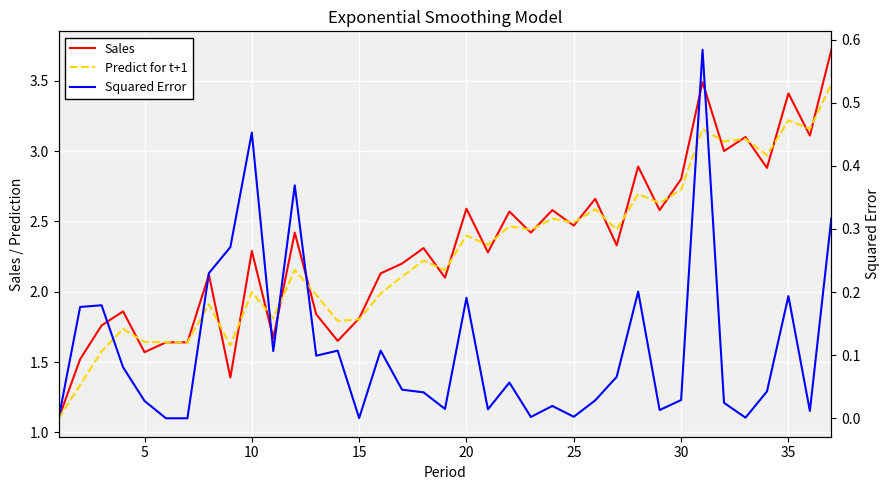

What are all the series names shown in the legend?

Sales, Predict for t+1, Squared Error